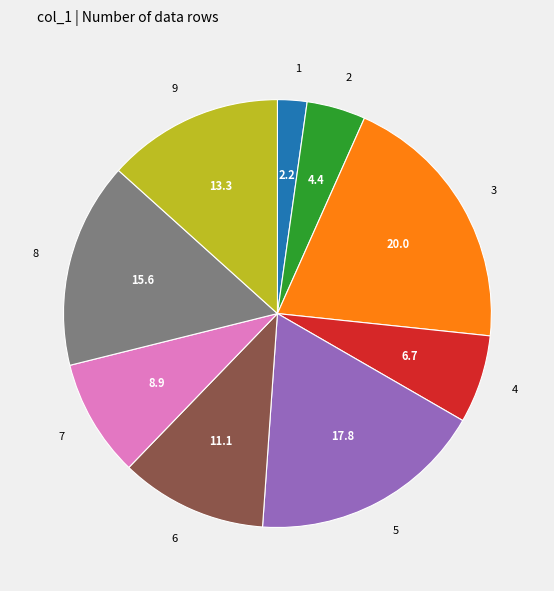

Is it true that 1 is 8% of the pie?

False